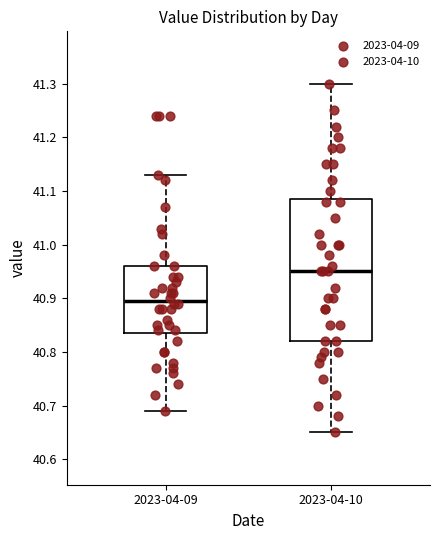

Reading left to right, read every box against the y-axis: the position of its median line, the range the box covers, and the ends of its whiskers. The values are not printed on the chart, so give them approximately, as read against the axis.

2023-04-09: median 40.90, box 40.84 to 40.96, whiskers 40.69 to 41.13
2023-04-10: median 40.95, box 40.82 to 41.09, whiskers 40.65 to 41.30